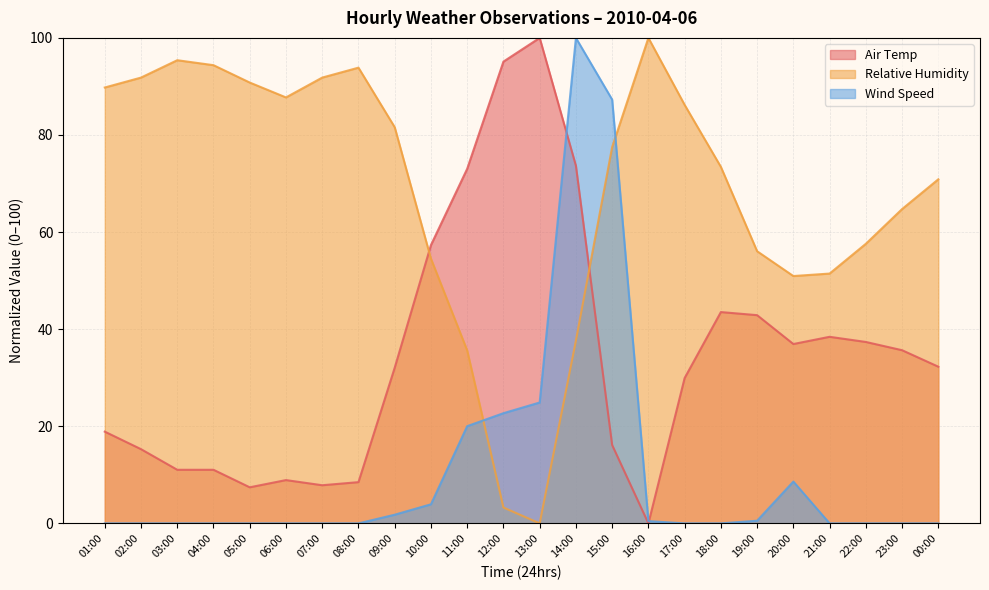

True or false: Wind Speed and Relative Humidity intersect in this chart.

True